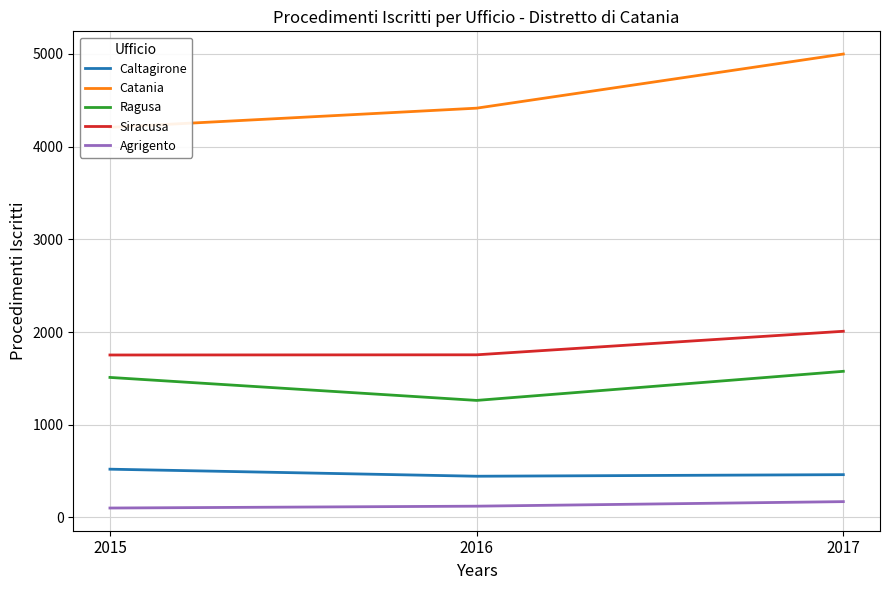

The value of Agrigento at 2017 is 170. True or false?

True